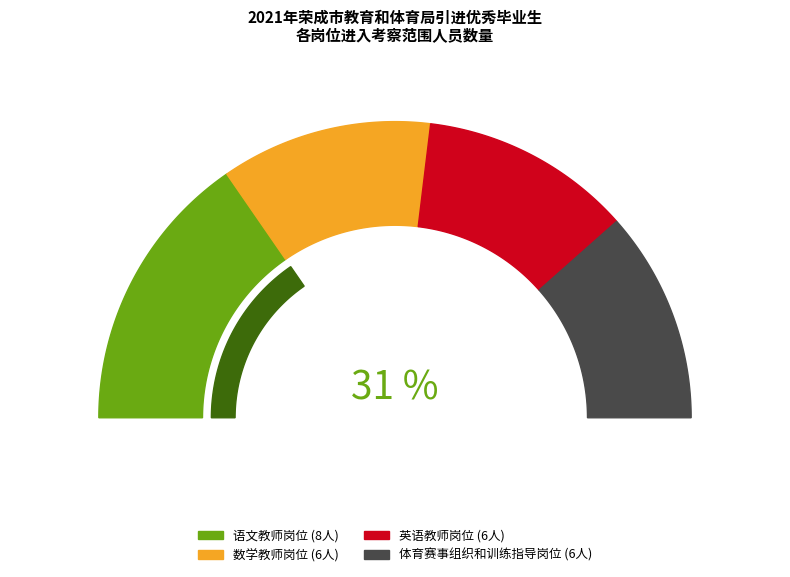

To the nearest percent, what percentage of the pie is 语文教师岗位?

31%